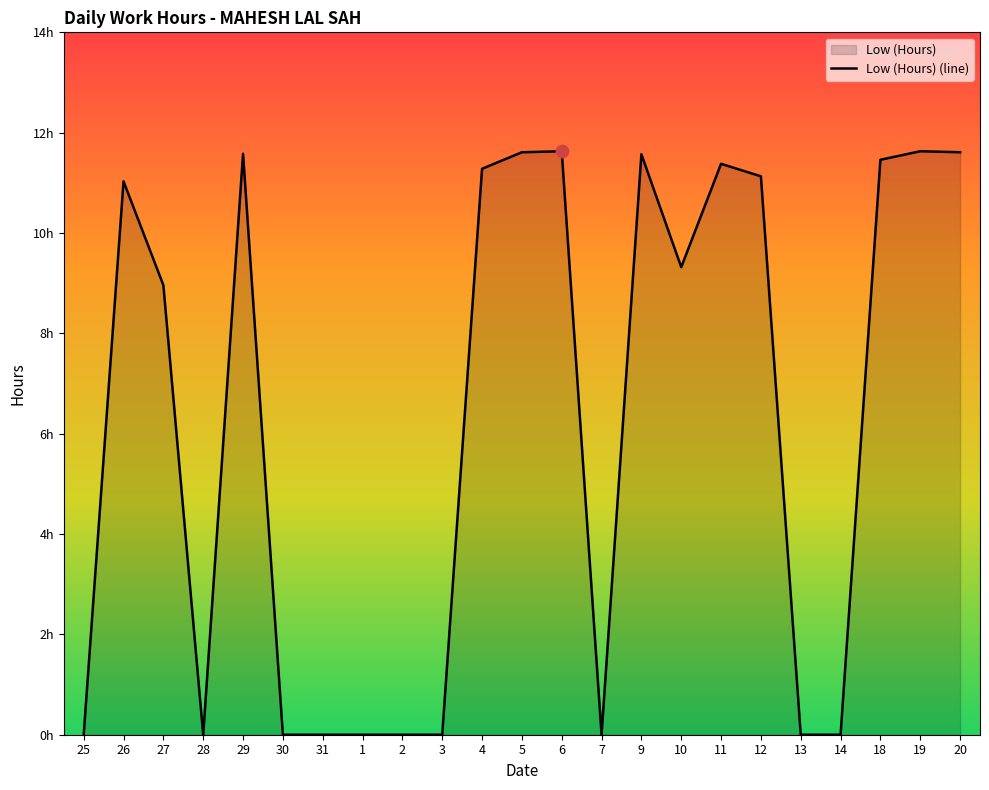

Which has a higher value, 12 or 26?

12